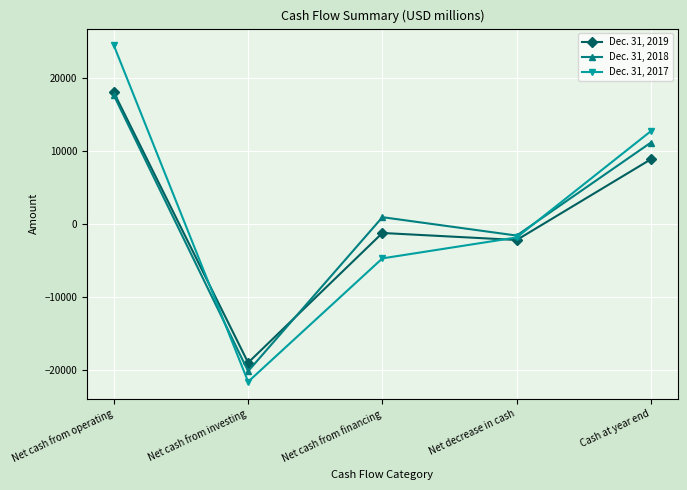

What is the approximate value of Dec. 31, 2019 at Net cash from financing?

-1225